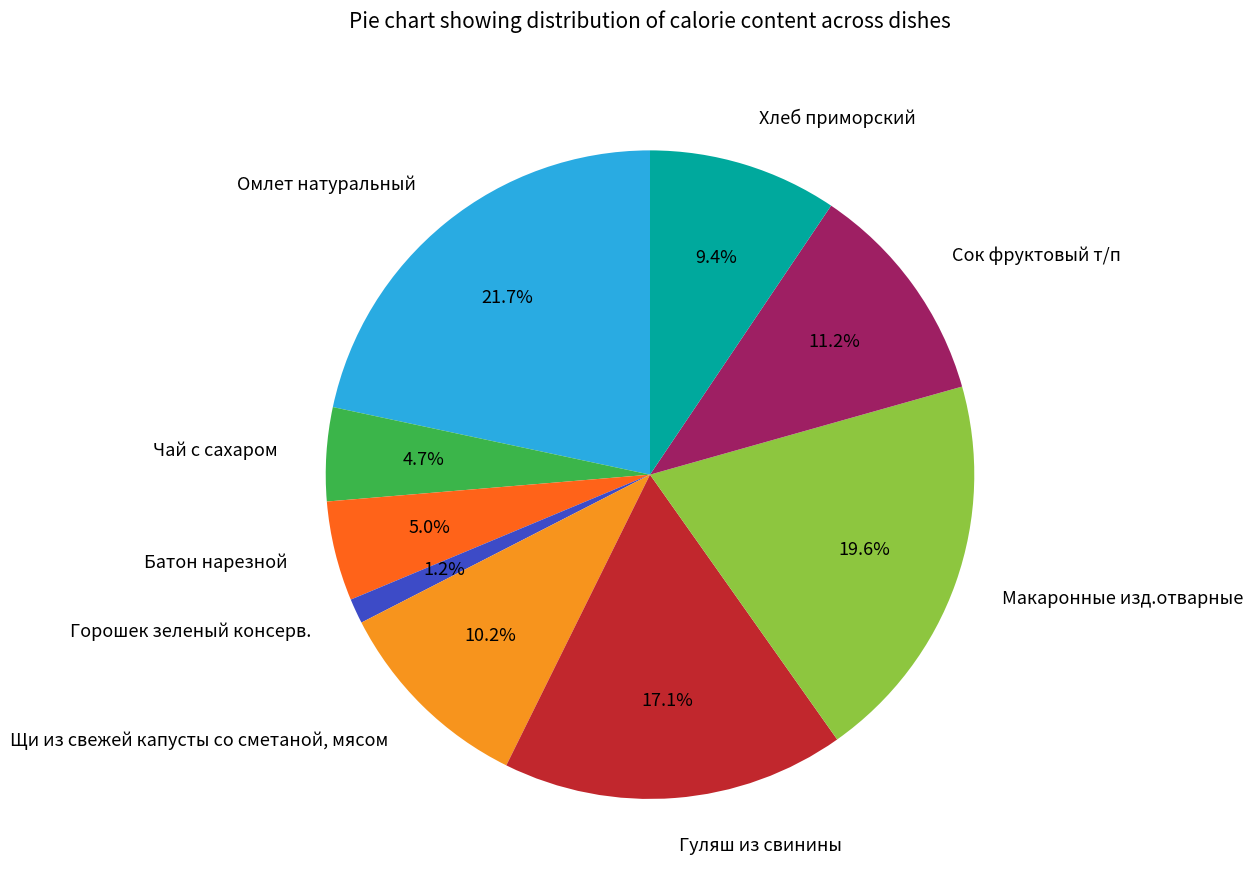

What percentage is NOT represented by Омлет натуральный?

78.3%